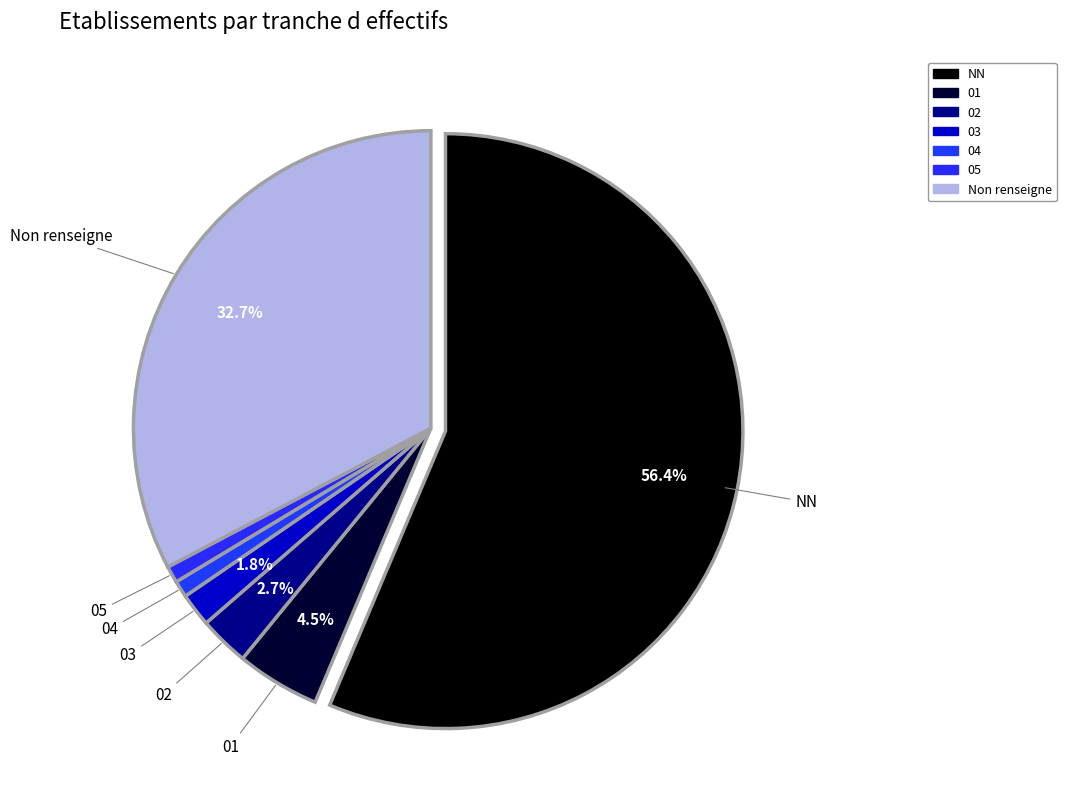

Does any single category account for the majority?

Yes